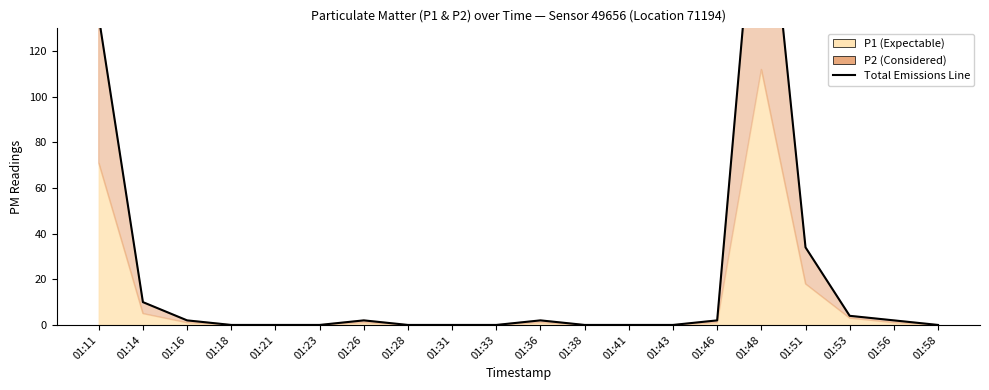

The value at 01:31 is -99. True or false?

False